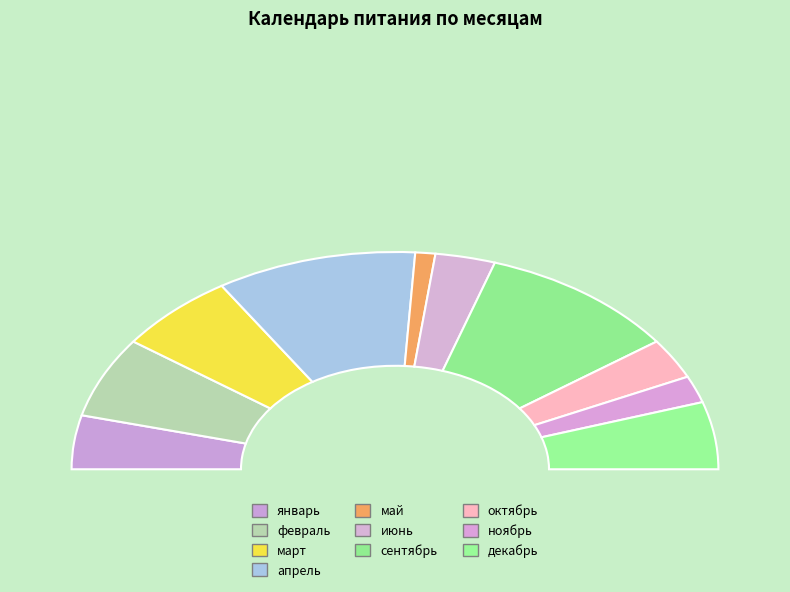

Is there a majority slice in this chart?

No